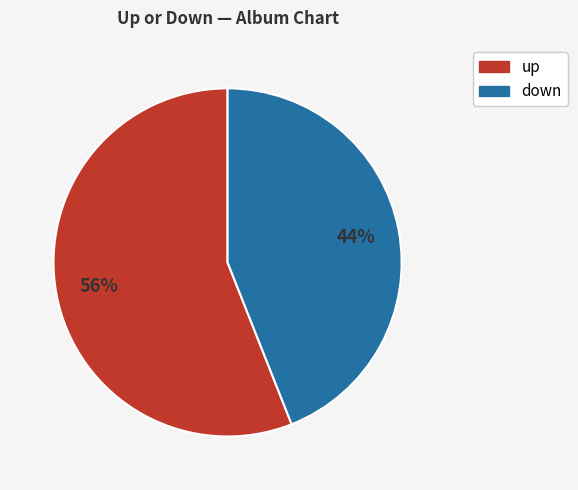

Is it true that down is 44% of the pie?

True